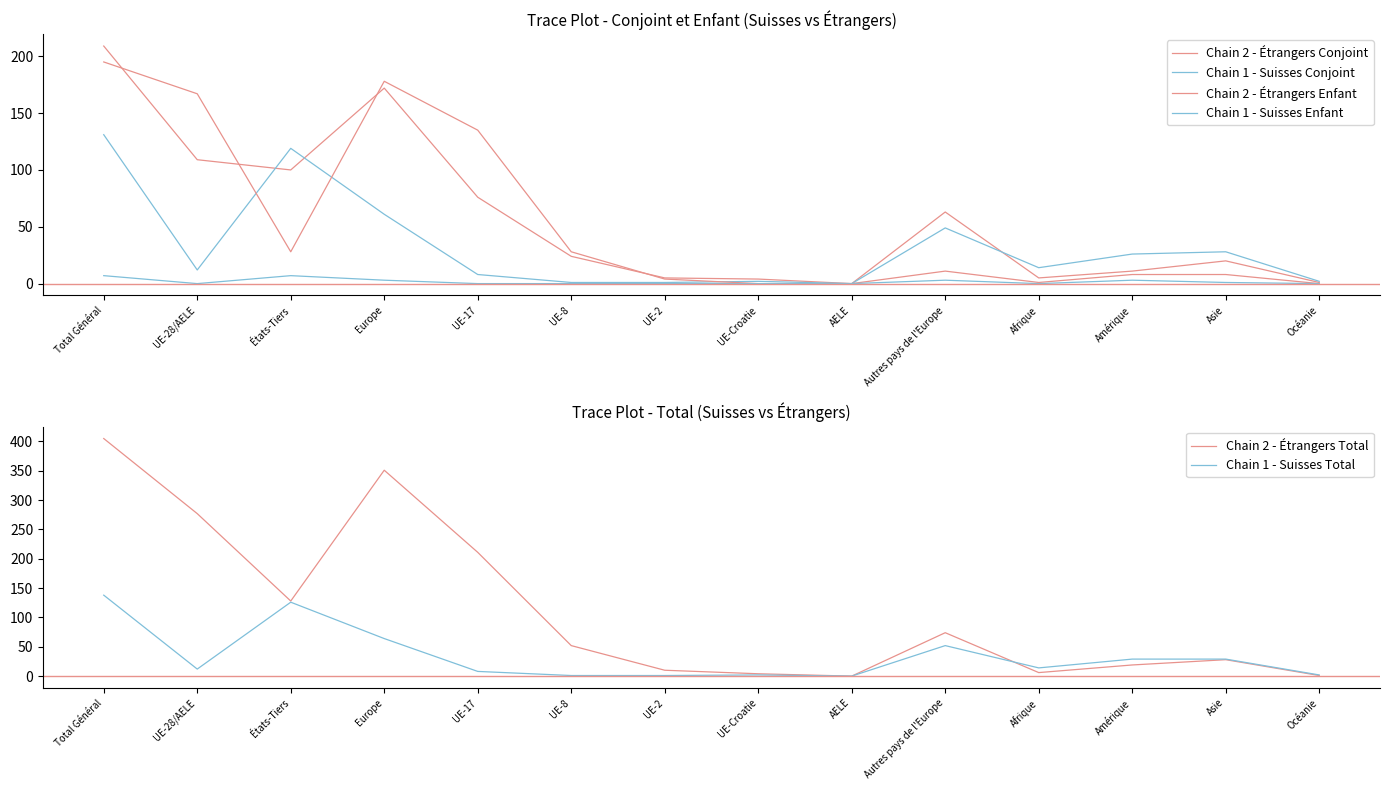

Reading right to left, list all the values displayed in this chart.

Chain 2 - Étrangers Conjoint: Océanie=1	Asie=20	Amérique=11	Afrique=5	Autres pays de l'Europe=63	AELE=0	UE-Croatie=4	UE-2=5	UE-8=24	UE-17=76	Europe=172	États-Tiers=100	UE-28/AELE=109	Total Général=209
Chain 1 - Suisses Conjoint: Océanie=2	Asie=28	Amérique=26	Afrique=14	Autres pays de l'Europe=49	AELE=0	UE-Croatie=2	UE-2=1	UE-8=1	UE-17=8	Europe=61	États-Tiers=119	UE-28/AELE=12	Total Général=131
Chain 2 - Étrangers Enfant: Océanie=0	Asie=8	Amérique=8	Afrique=1	Autres pays de l'Europe=11	AELE=0	UE-Croatie=0	UE-2=4	UE-8=28	UE-17=135	Europe=178	États-Tiers=28	UE-28/AELE=167	Total Général=195
Chain 1 - Suisses Enfant: Océanie=0	Asie=1	Amérique=3	Afrique=0	Autres pays de l'Europe=3	AELE=0	UE-Croatie=0	UE-2=0	UE-8=0	UE-17=0	Europe=3	États-Tiers=7	UE-28/AELE=0	Total Général=7
Chain 2 - Étrangers Total: Océanie=1	Asie=28	Amérique=19	Afrique=6	Autres pays de l'Europe=74	AELE=0	UE-Croatie=4	UE-2=10	UE-8=52	UE-17=211	Europe=351	États-Tiers=128	UE-28/AELE=277	Total Général=405
Chain 1 - Suisses Total: Océanie=2	Asie=29	Amérique=29	Afrique=14	Autres pays de l'Europe=52	AELE=0	UE-Croatie=2	UE-2=1	UE-8=1	UE-17=8	Europe=64	États-Tiers=126	UE-28/AELE=12	Total Général=138